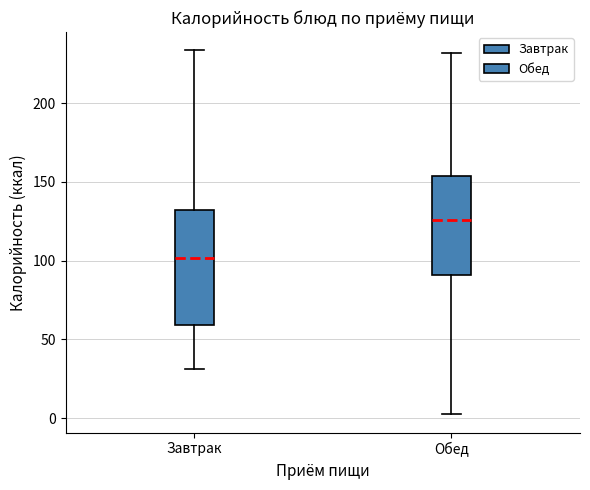

Which box has the lowest median line?

Завтрак